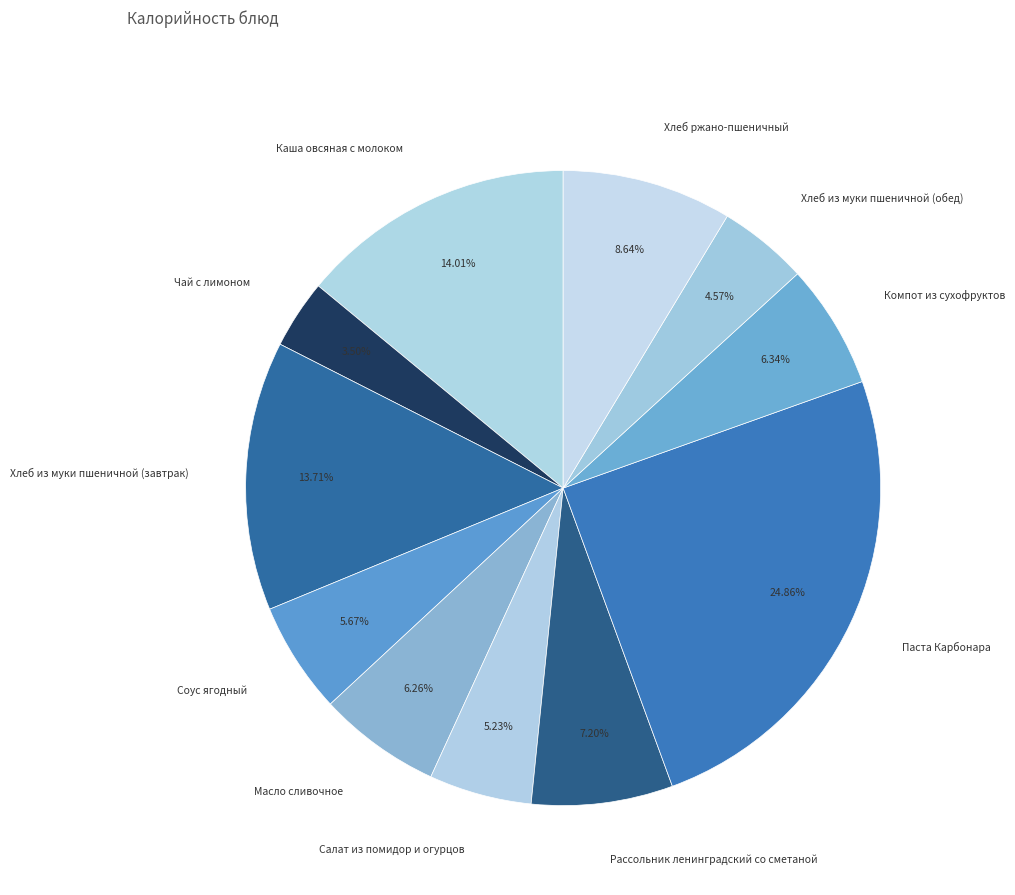

Which has a higher value, Паста Карбонара or Хлеб из муки пшеничной (завтрак)?

Паста Карбонара